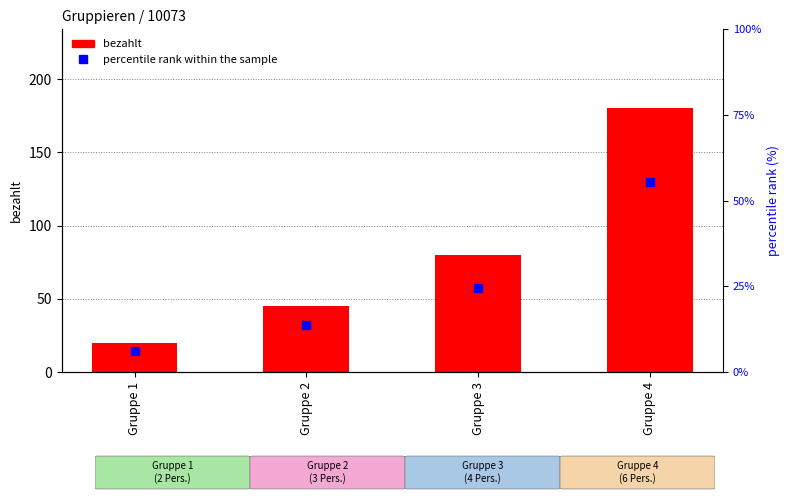

Rank the series by their maximum value, from highest to lowest.

bezahlt, percentile rank within the sample